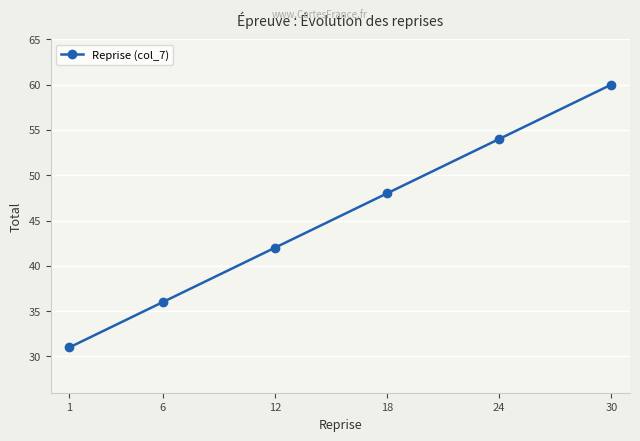

Rank the categories by value from lowest to highest.

1, 6, 12, 18, 24, 30